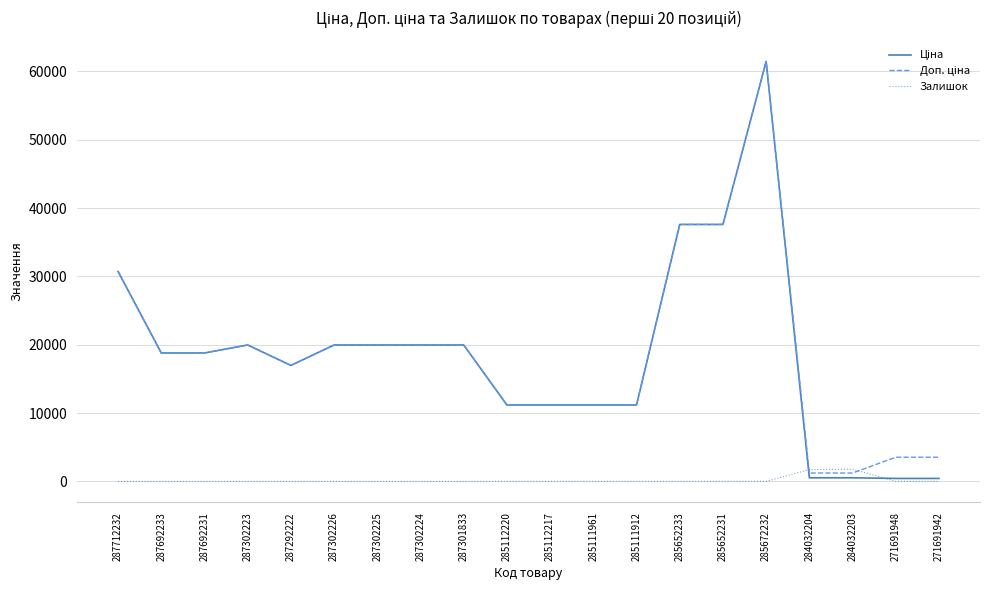

At which category is the sum across all series the highest?

285672232